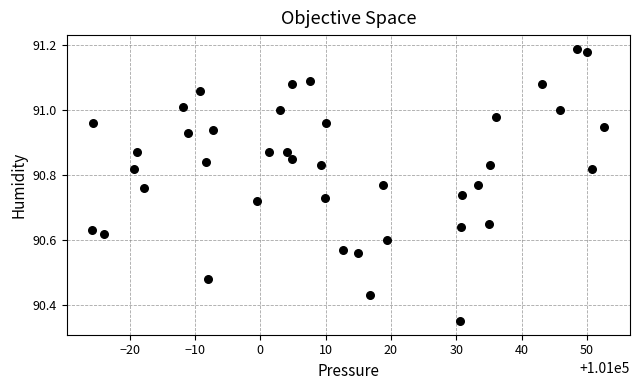

What is the range of Y values (max minus min)?

0.8